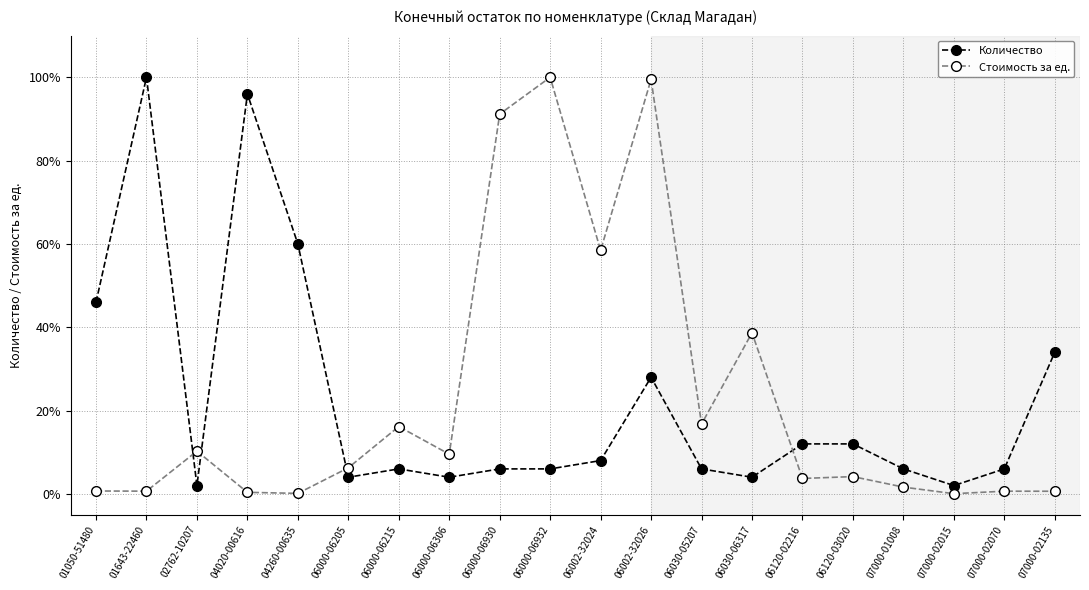

What is the sum of the Количество values at 06000-06205 and 04260-00635?

64.0